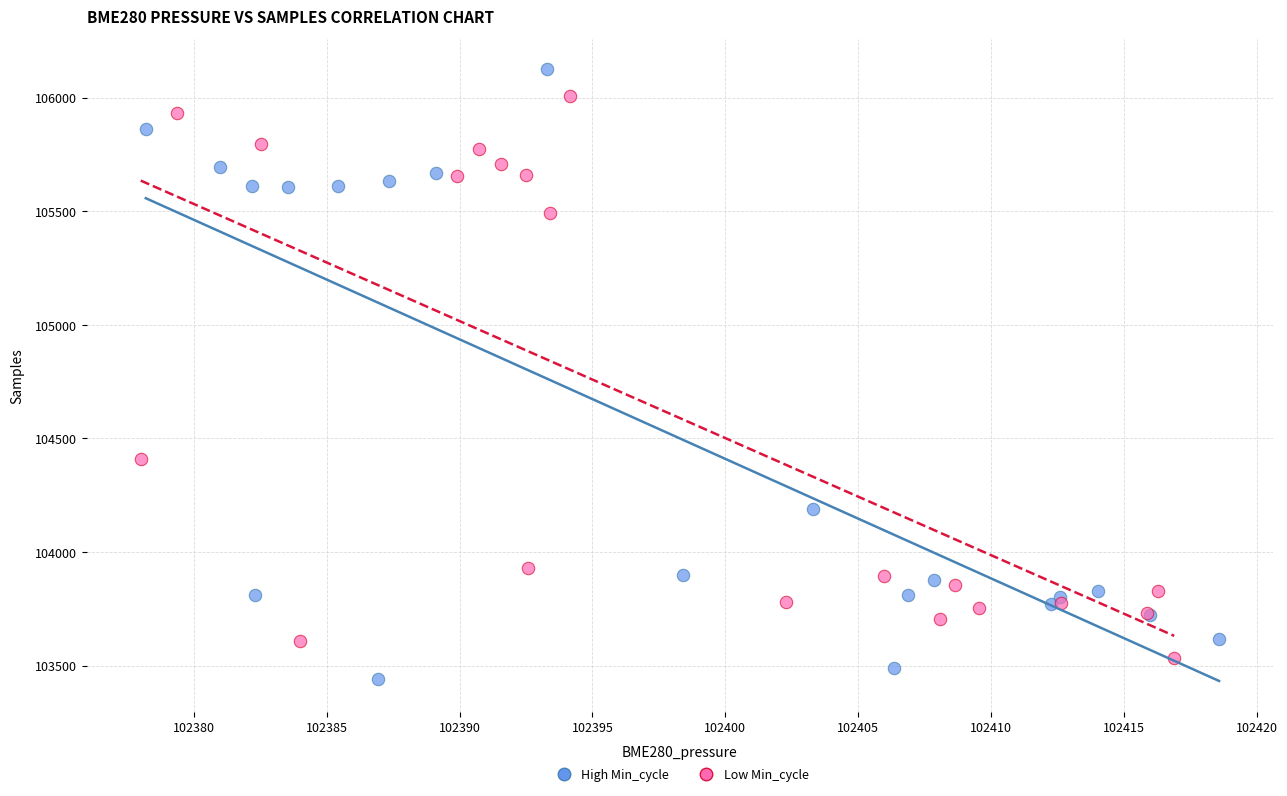

Which series contains the highest Y value?

High Min_cycle